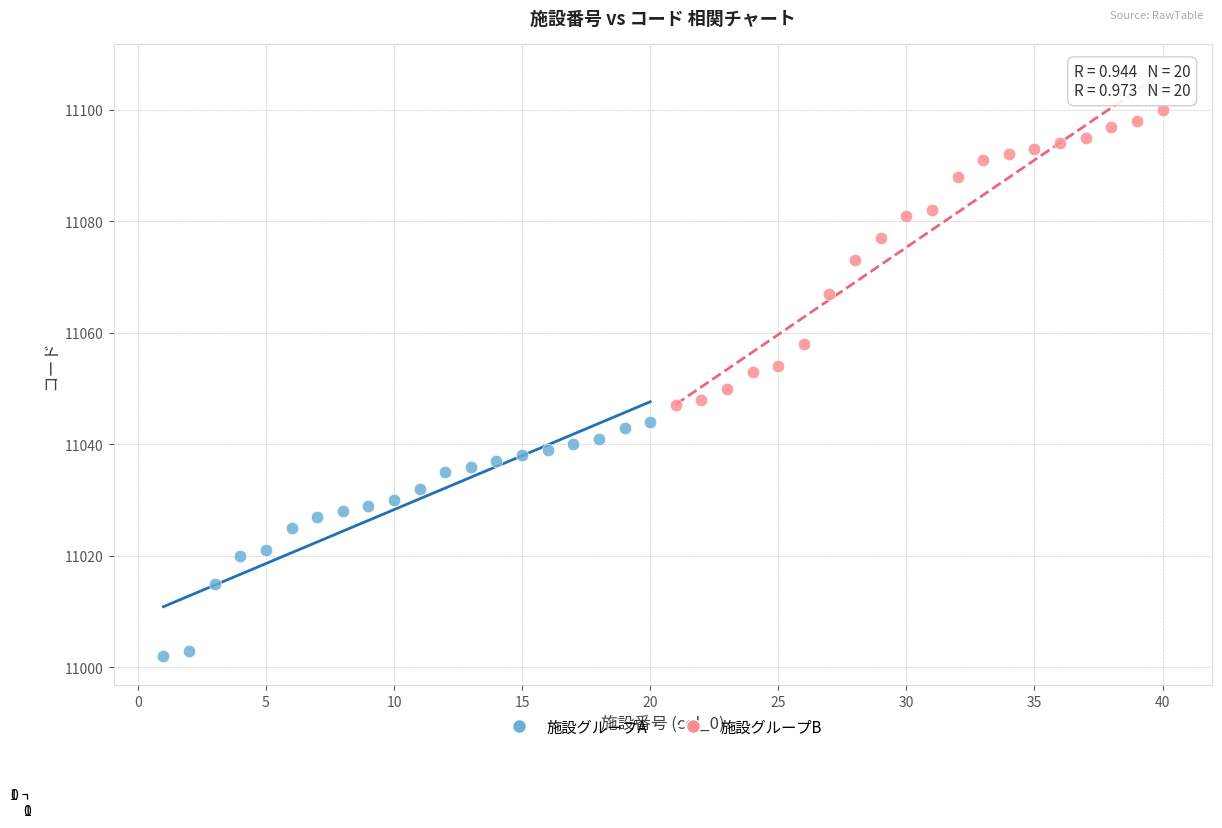

Which series contains the lowest Y value?

施設グループA